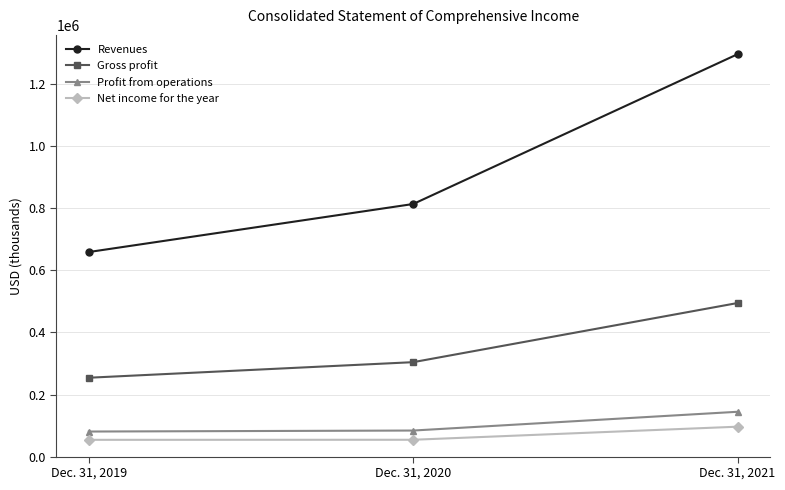

Is it true that Profit from operations equals 131247 at Dec. 31, 2020?

False